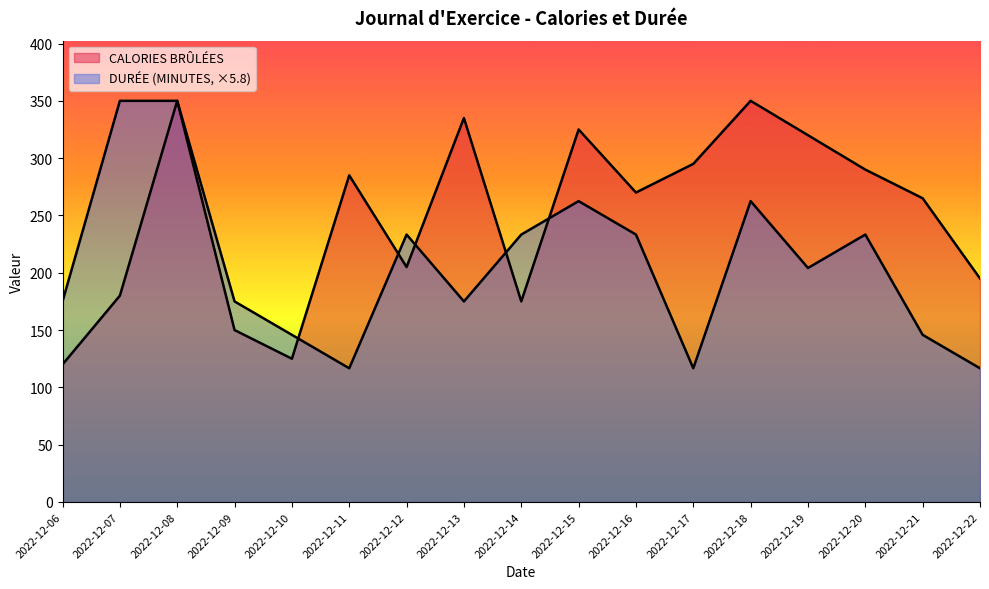

Count the number of data series in this chart.

2